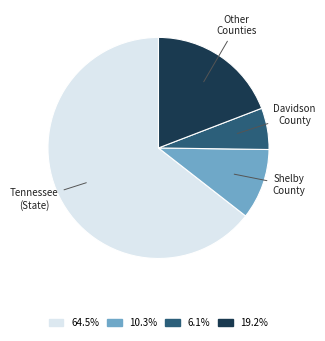

Do 19.2% and 10.3% together represent more than half of the pie?

No